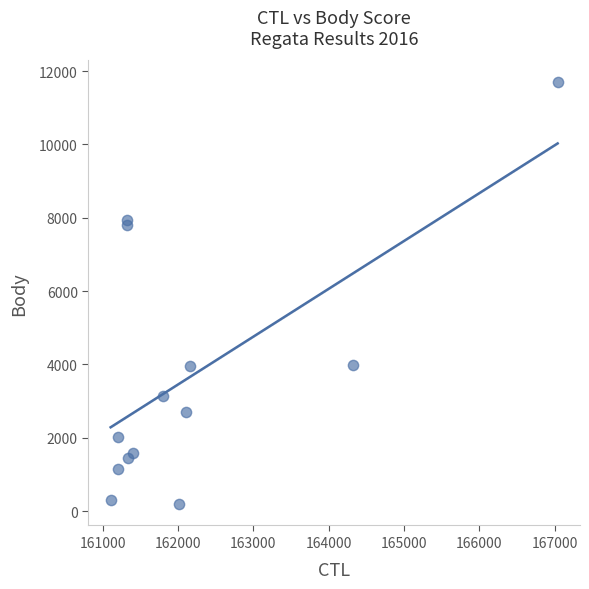

What is the range of Y values (max minus min)?

11529